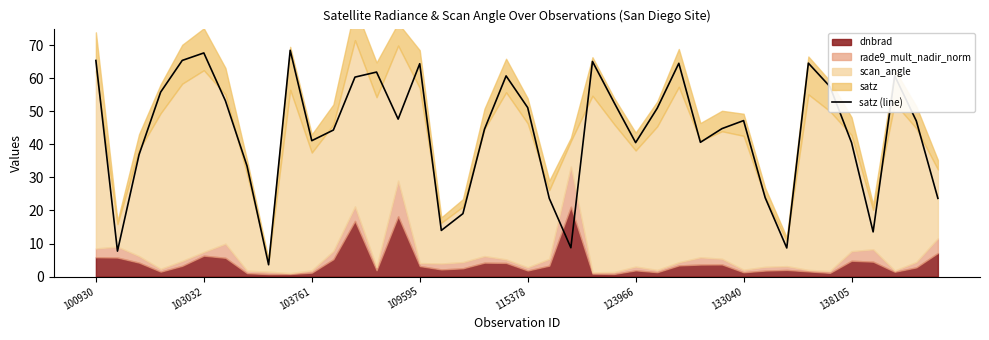

What is the sum of the values at 14 and 9?

116.1